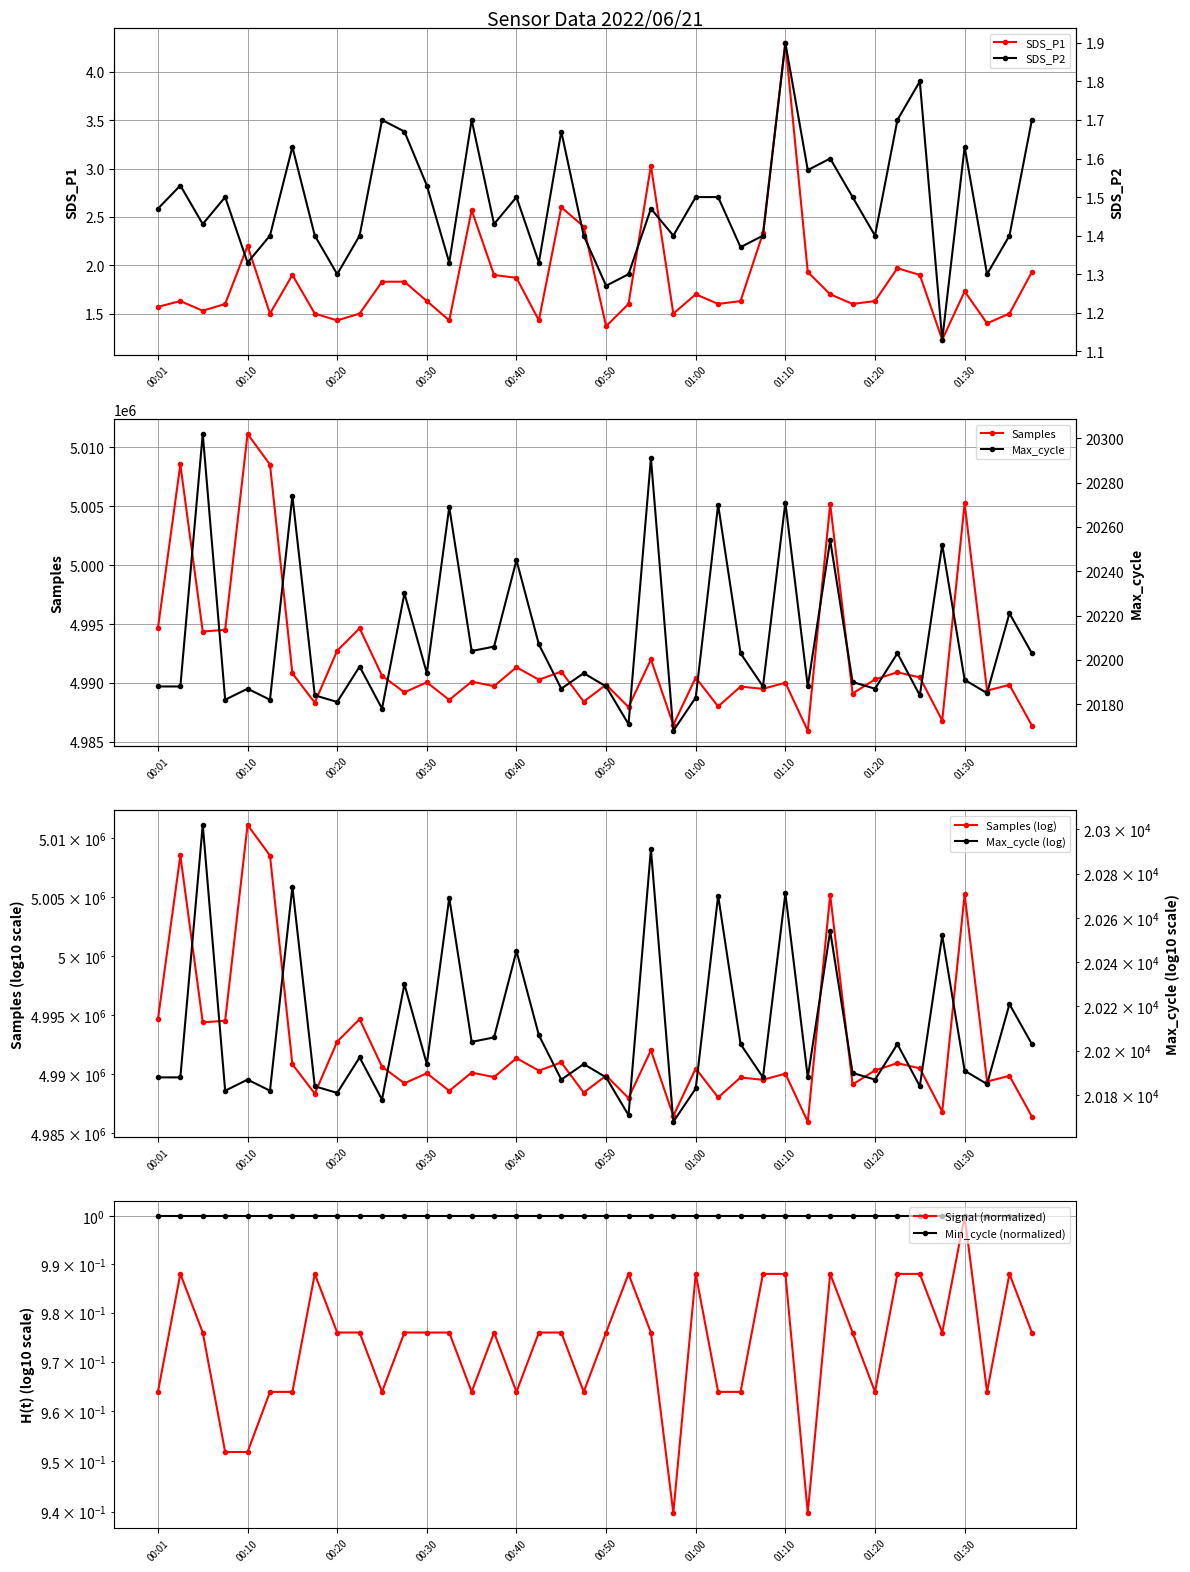

At which category is the sum across all series the highest?

00:10